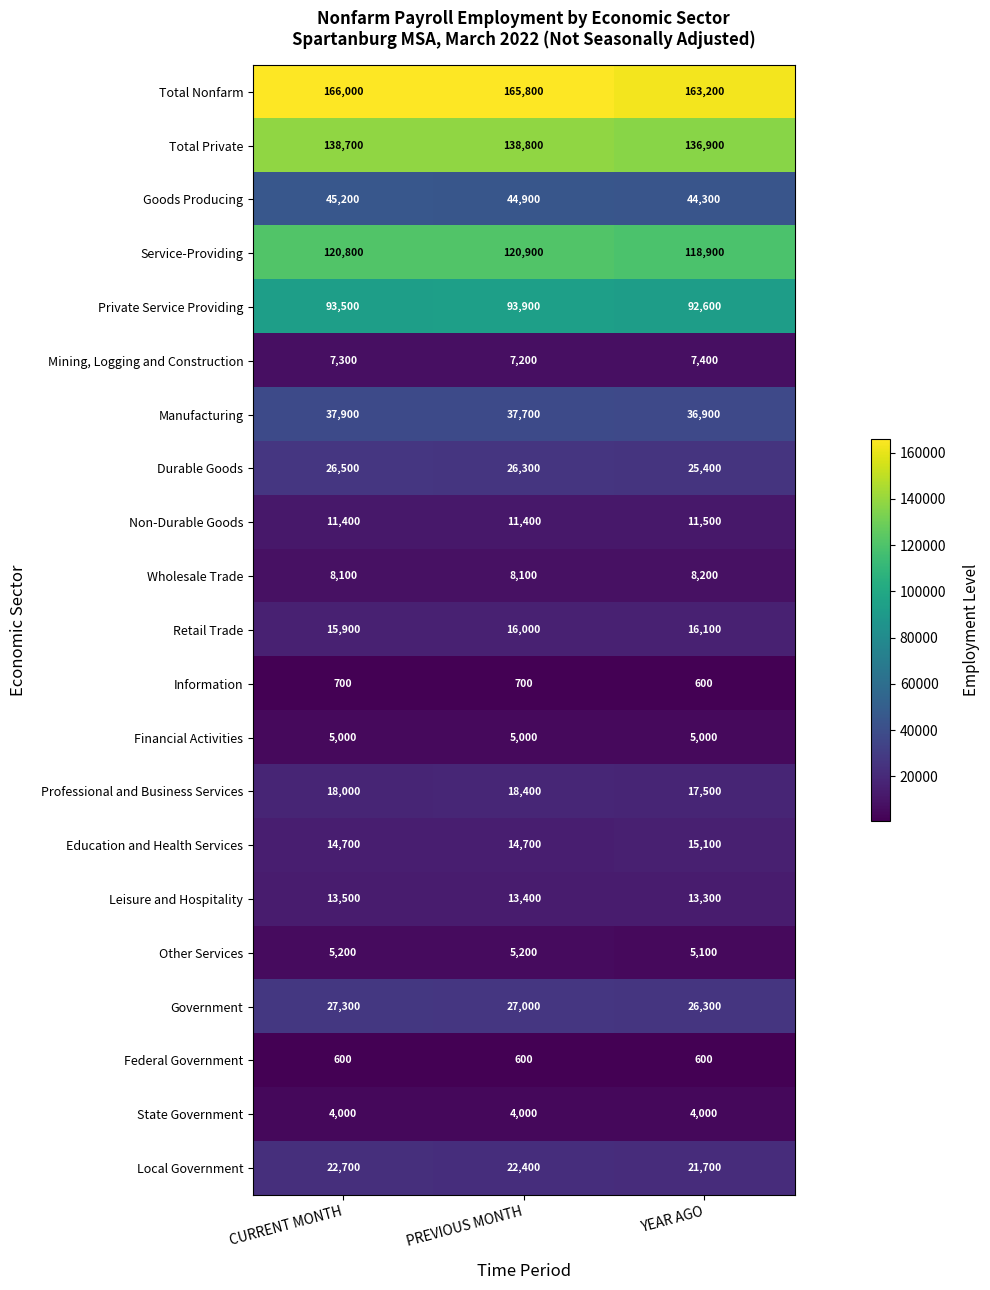

Which series has the largest range (max minus min)?

Total Nonfarm